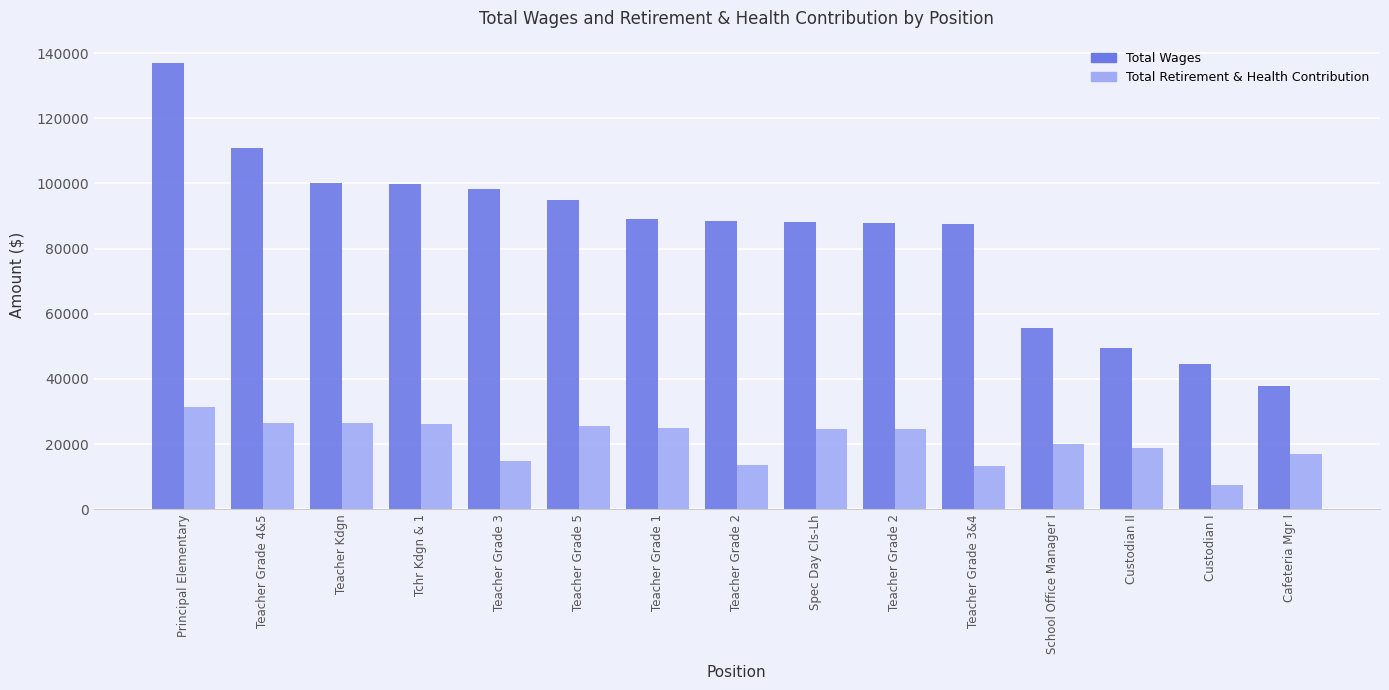

How many bars are there in each group?

2